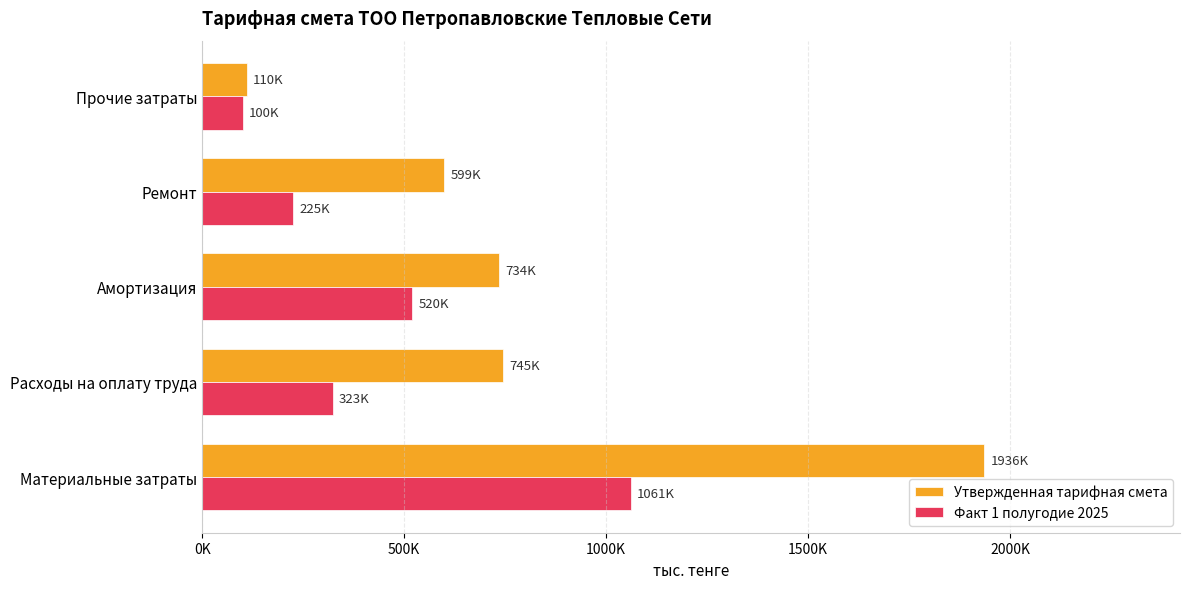

What are all the series names shown in the legend?

Утвержденная тарифная смета, Факт 1 полугодие 2025